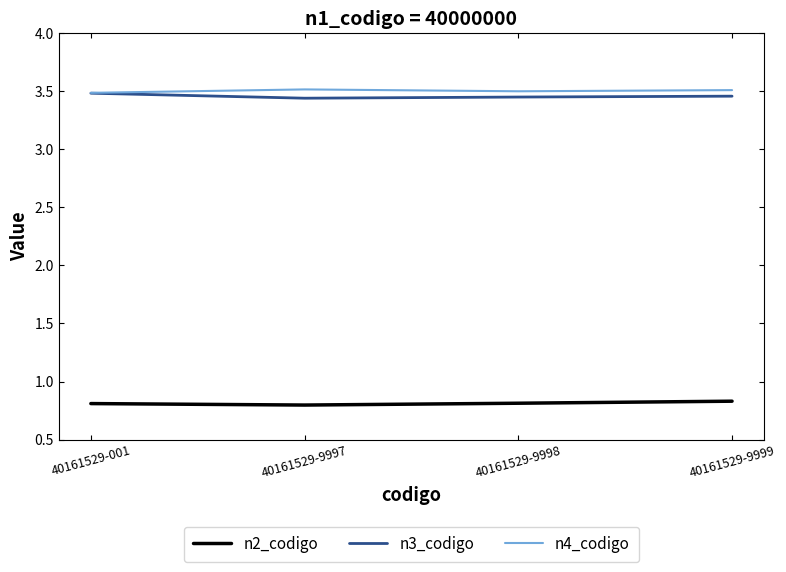

Is the value of n2_codigo at 40161529-9997 greater than the value of n4_codigo at 40161529-9998?

No